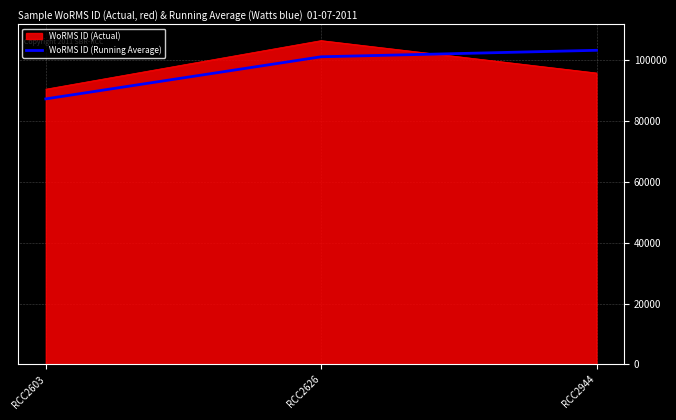

What is the difference between the highest and lowest values at RCC2603?

3188.7